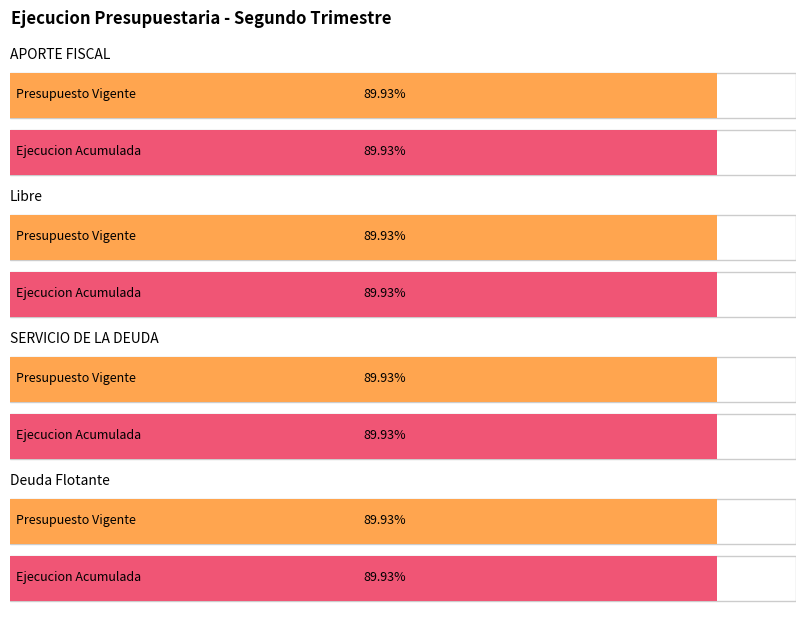

How many data points in Ejecucion Acumulada al Segundo Trimestre are less than 584573?

2